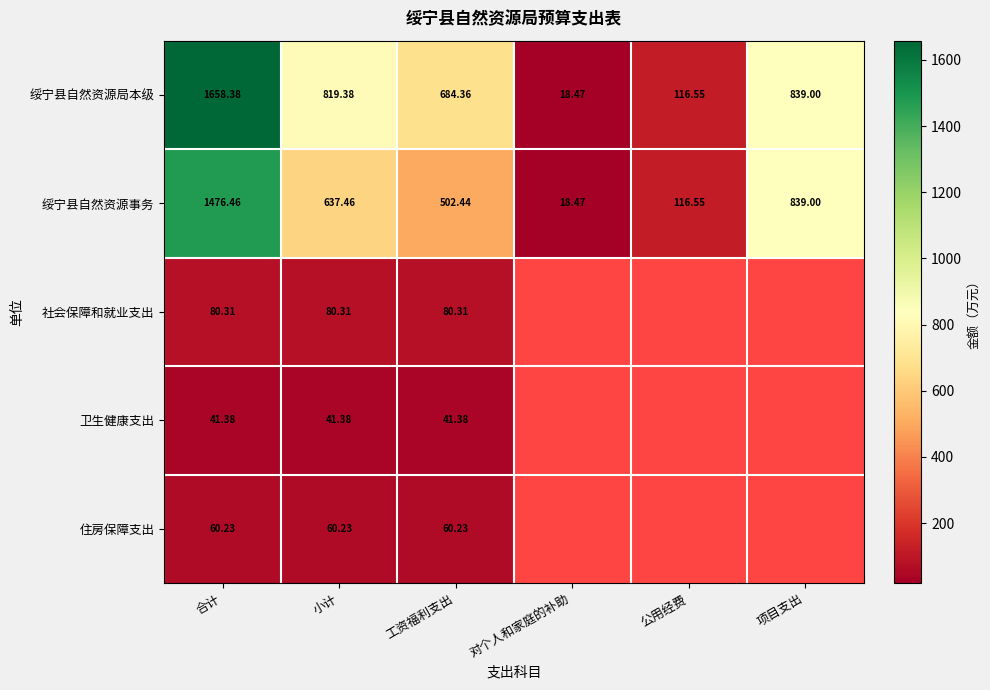

How many data points in 绥宁县自然资源局本级 are less than 819?

3